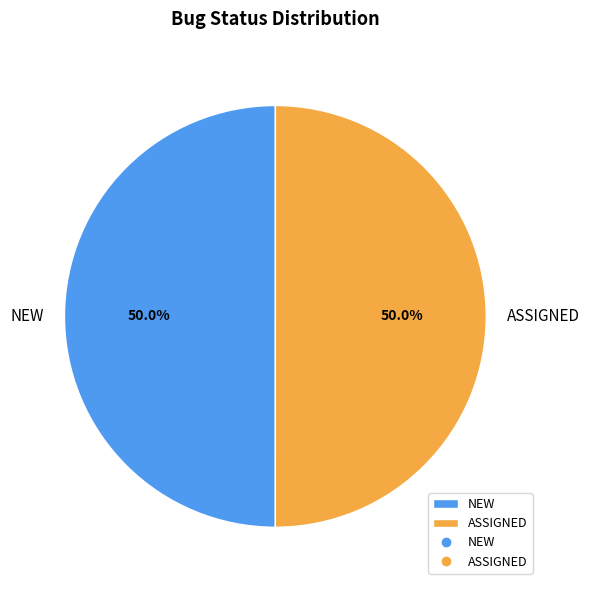

Count the number of slices in the pie.

2